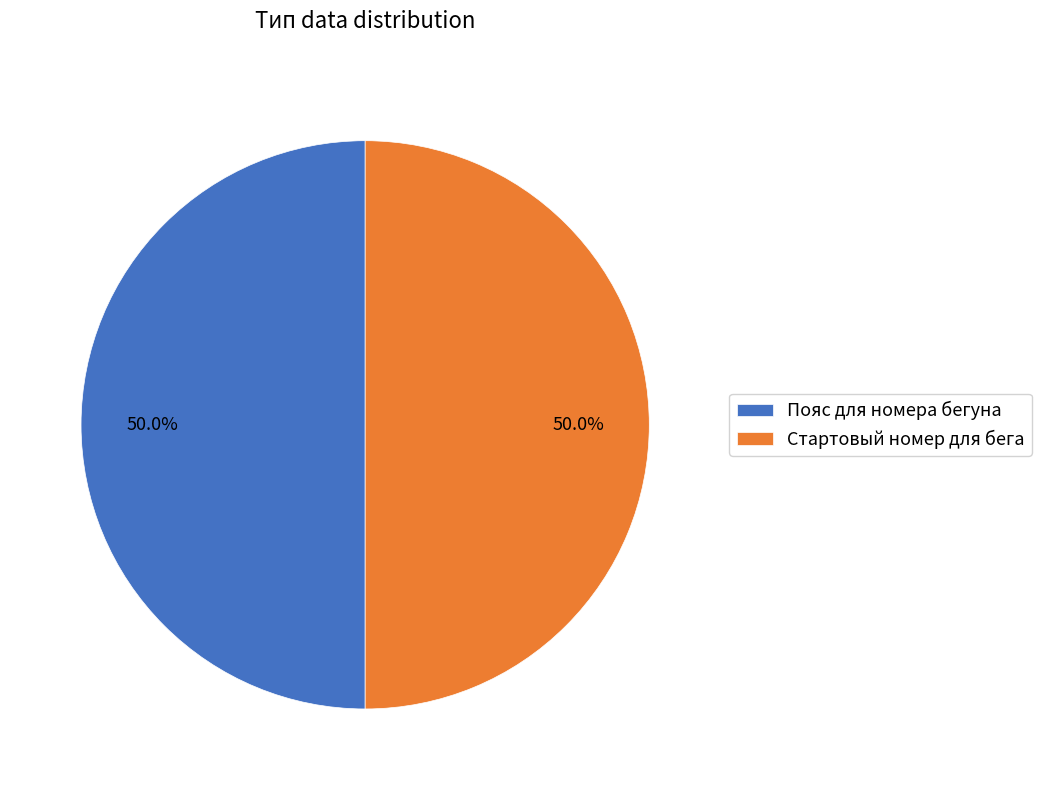

Approximately how many times larger is the value at Стартовый номер для бега compared to Пояс для номера бегуна?

1.0